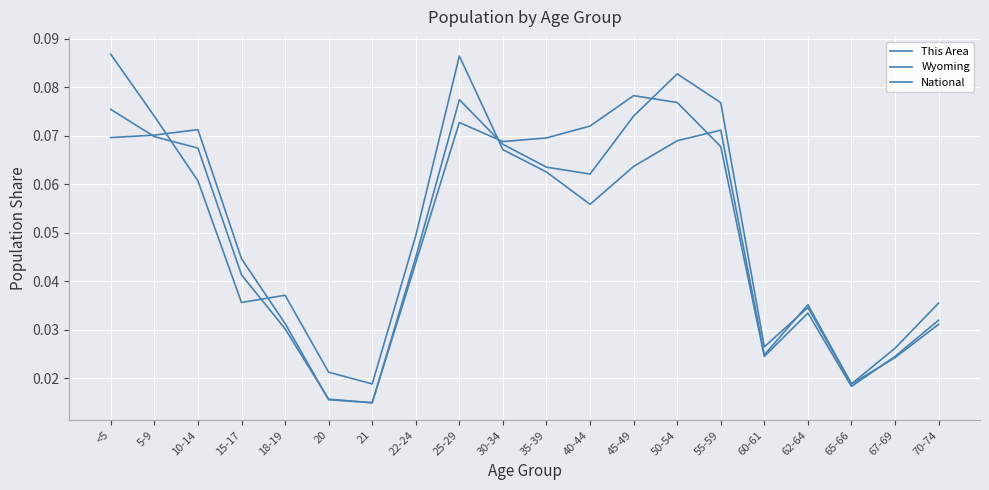

How many times do Wyoming and This Area cross each other?

4